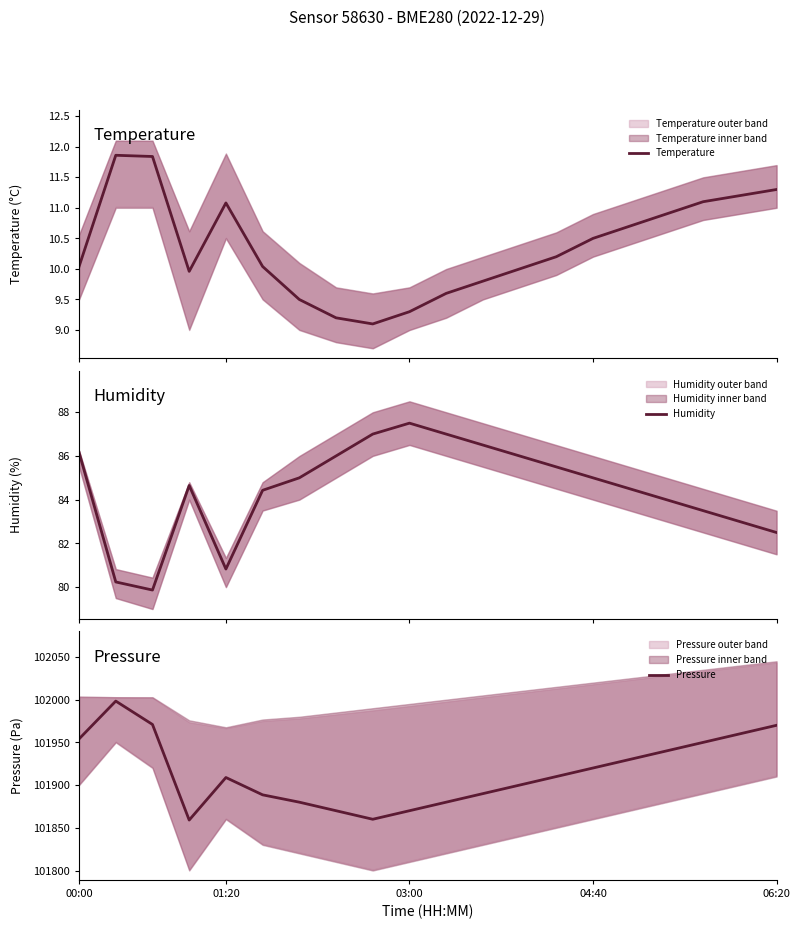

Which series has the largest range (max minus min)?

Pressure